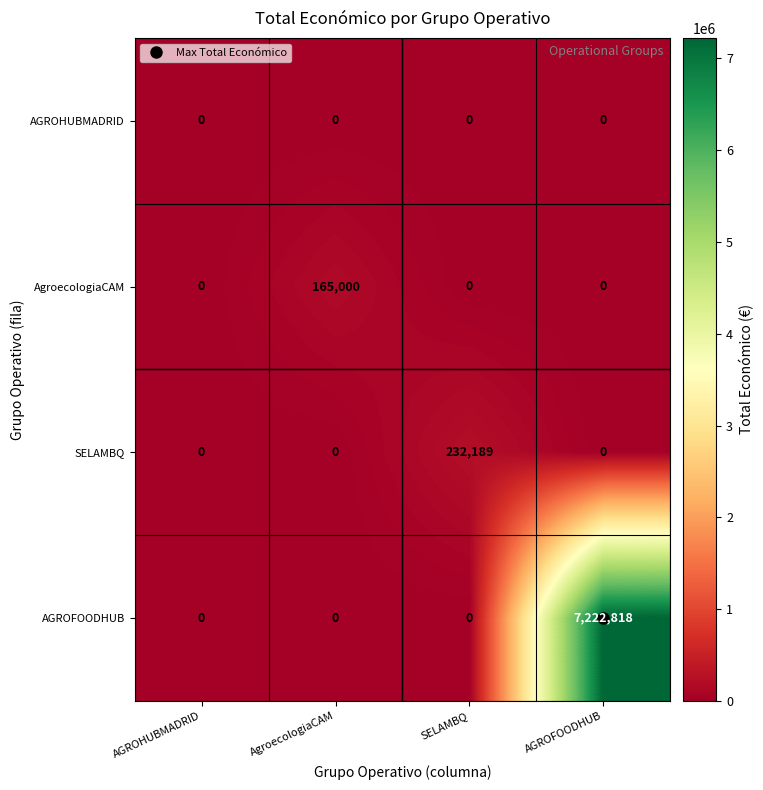

Which series has the largest total across all categories?

AGROFOODHUB